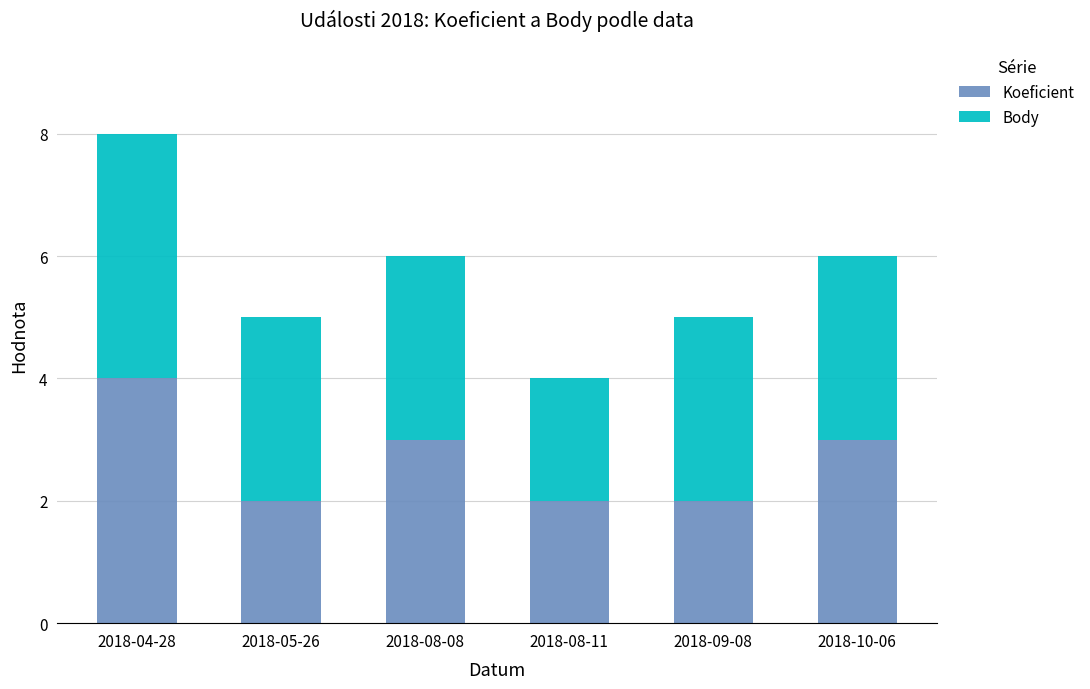

The value of Koeficient at 2018-08-11 is 2. True or false?

True